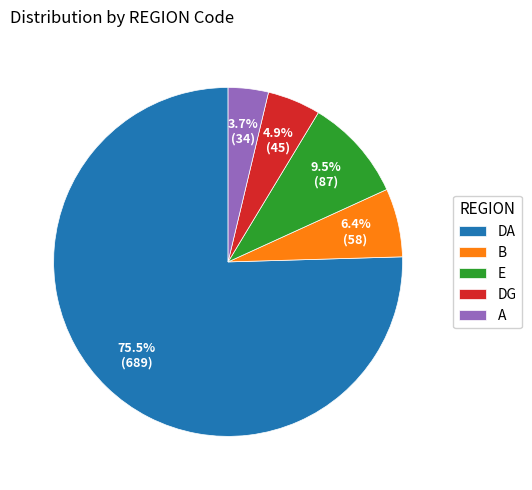

True or false: A accounts for 16% of the total.

False